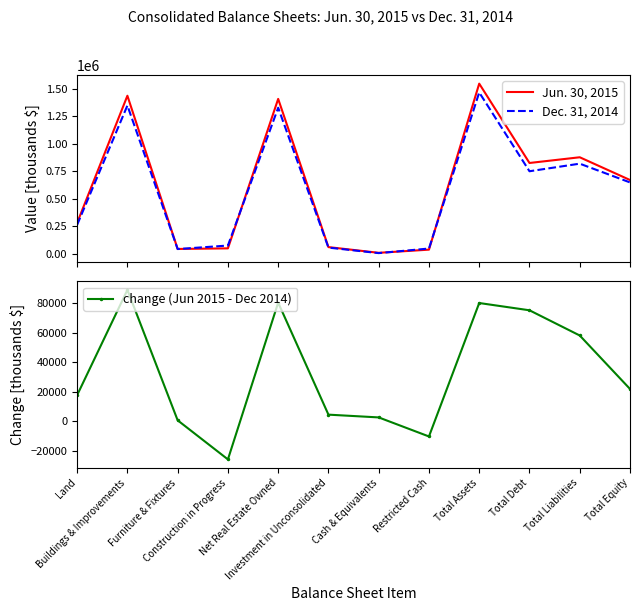

What is the minimum value shown in the chart?

-25695